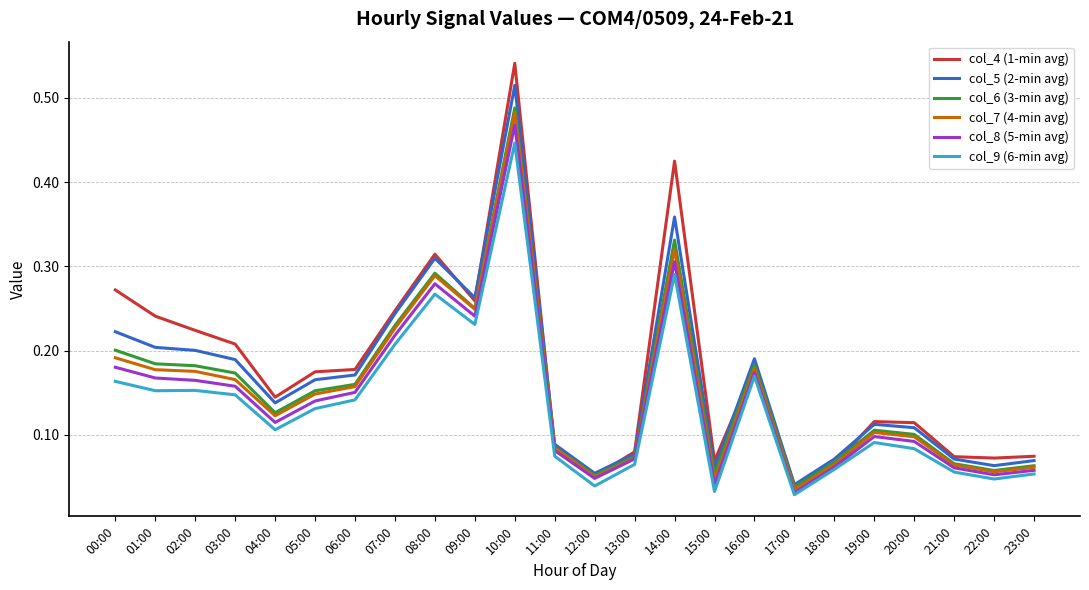

Which label corresponds to the largest value in the chart?

10:00